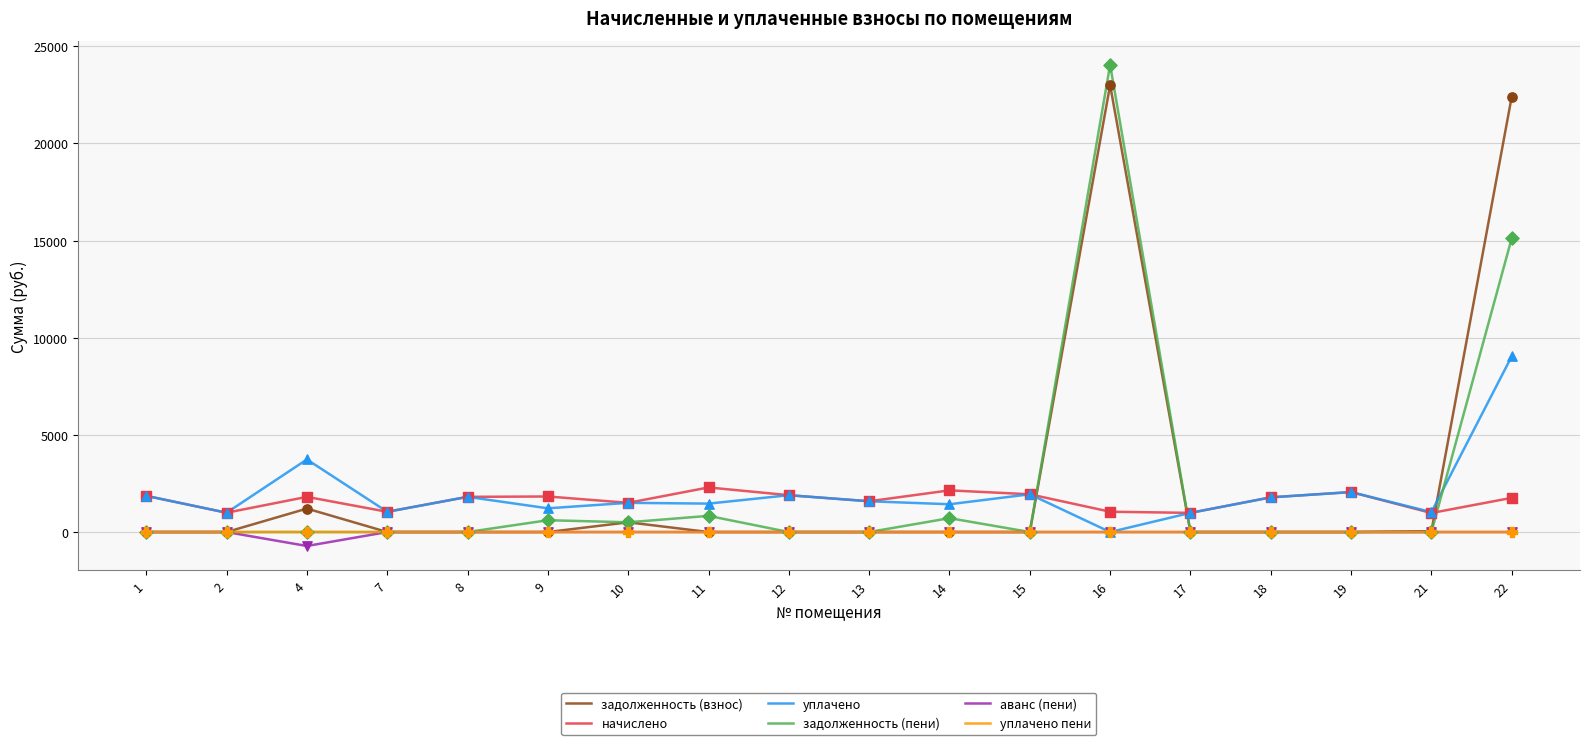

At how many categories does at least one series exceed 20052?

2